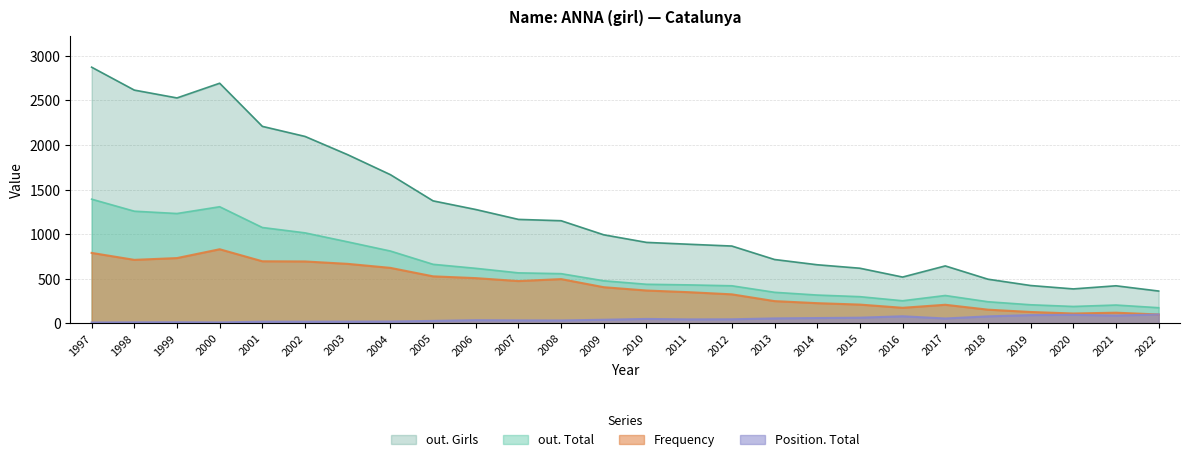

What is the difference between the out. Girls values at 2009 and 2003?

899